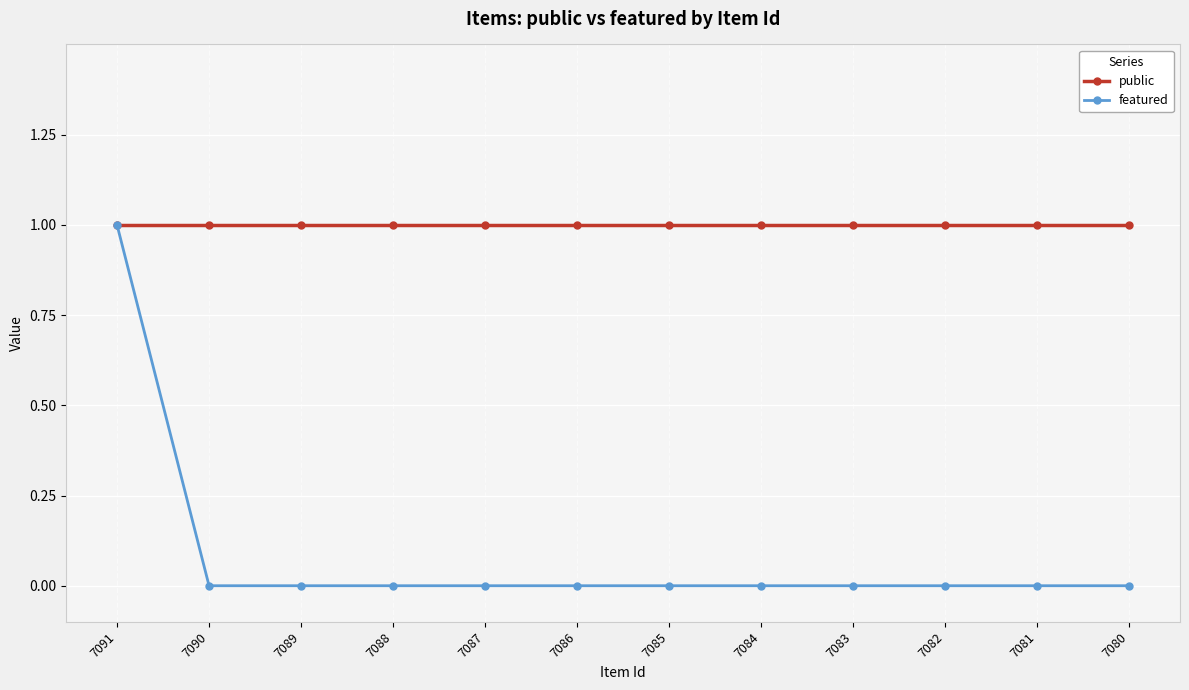

Rank the series at 7085 from highest to lowest value.

public, featured